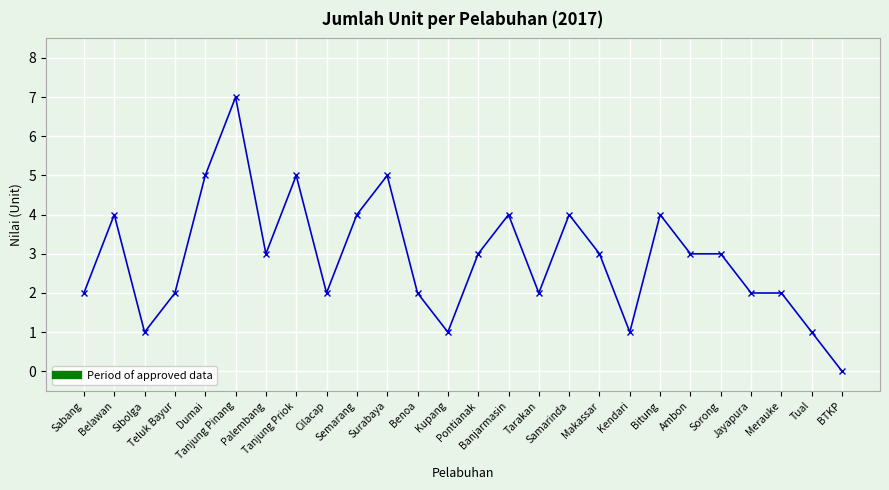

What is the difference between the maximum and minimum values?

7